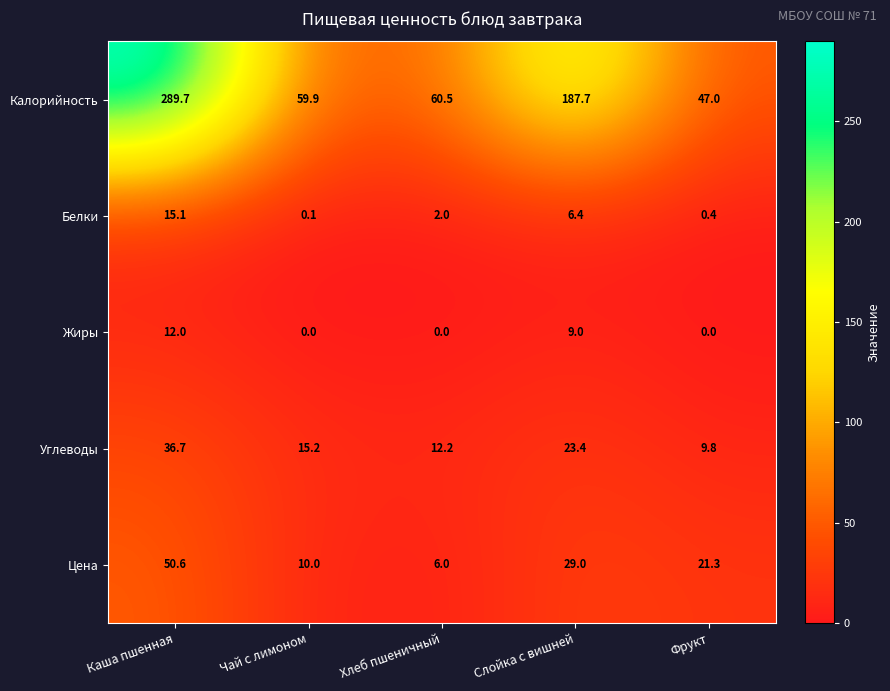

At which label does Углеводы reach its minimum?

Фрукт